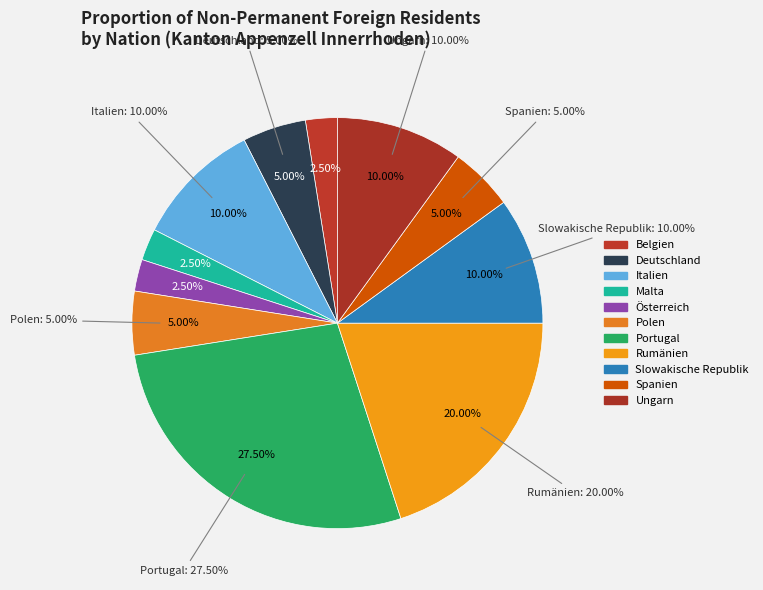

Which slice is the smallest?

Belgien